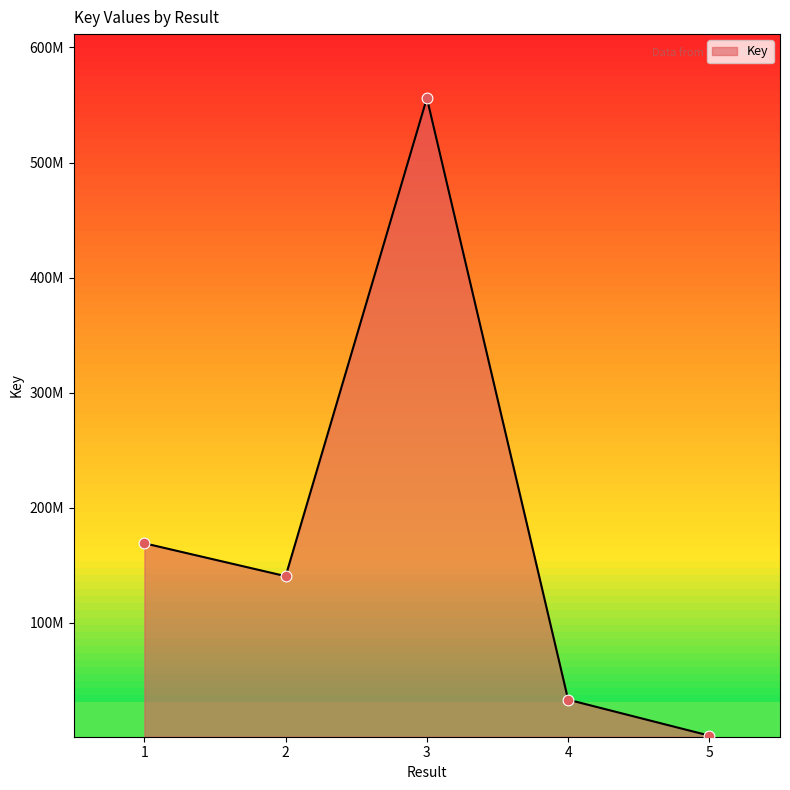

Between 5 and 2, which is larger?

2